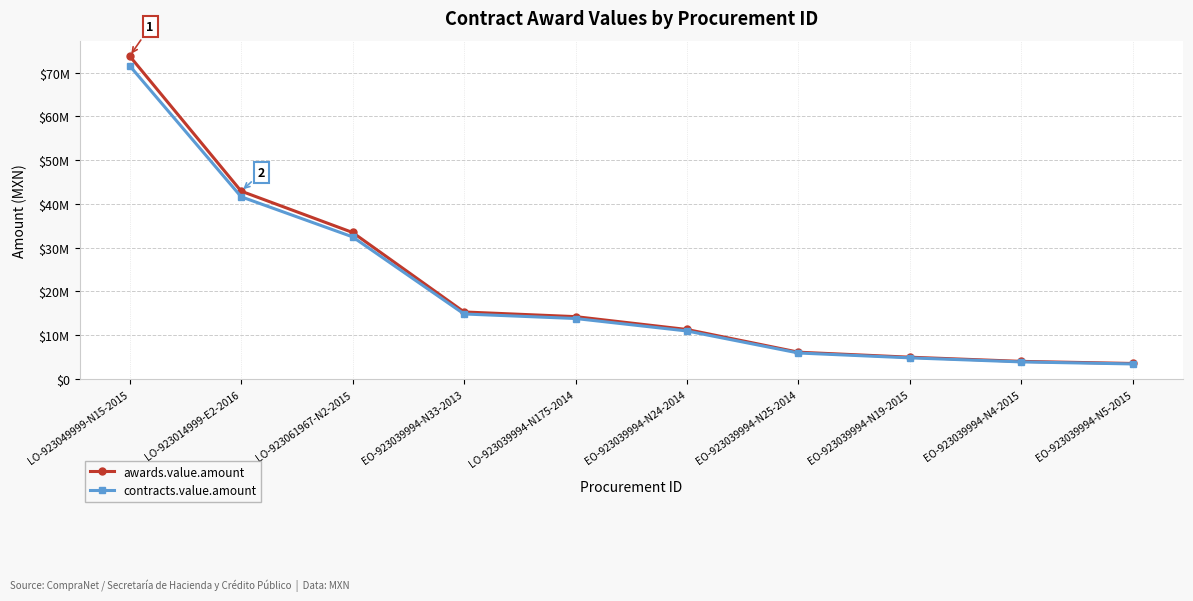

Is this an area chart (filled region under the line)?

No